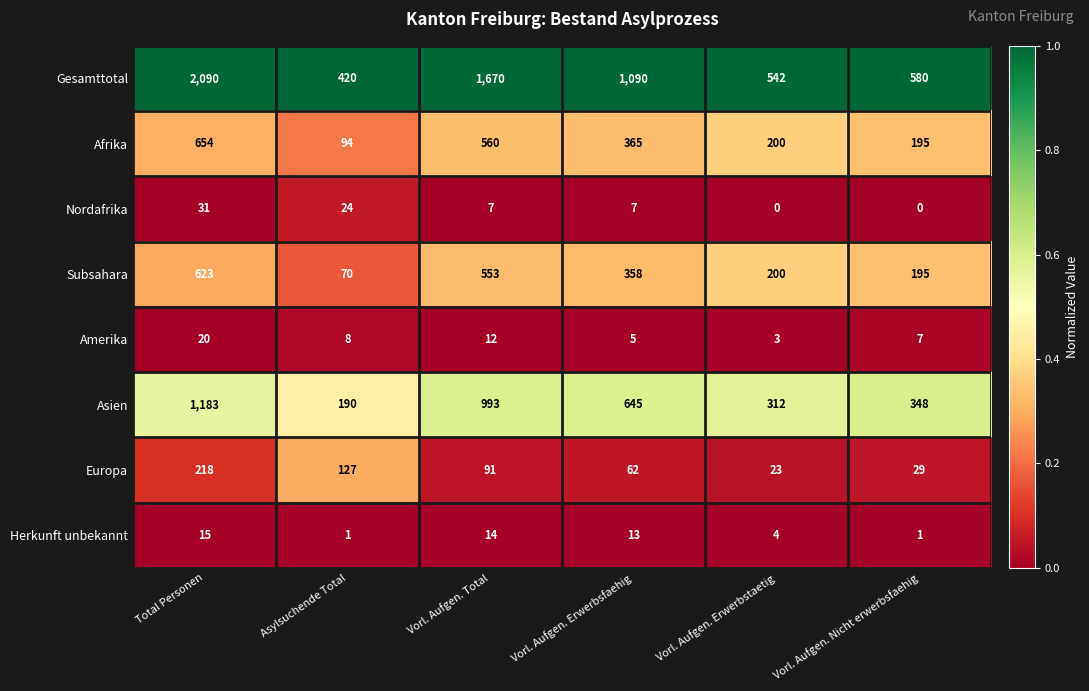

Which series has the widest spread of values?

Gesamttotal